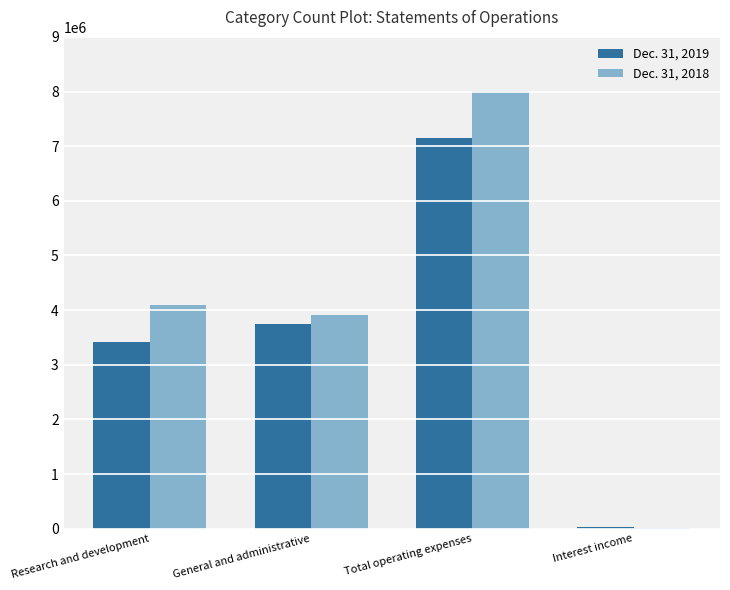

Is it true that Dec. 31, 2019 equals 3737987 at General and administrative?

True